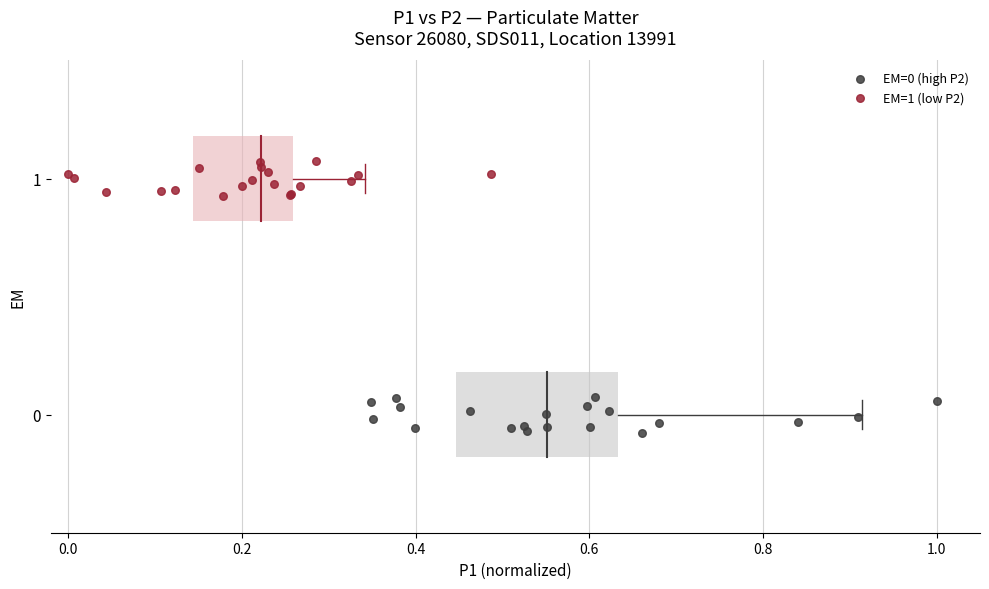

Which series reaches the maximum Y coordinate?

EM=1 (low P2)